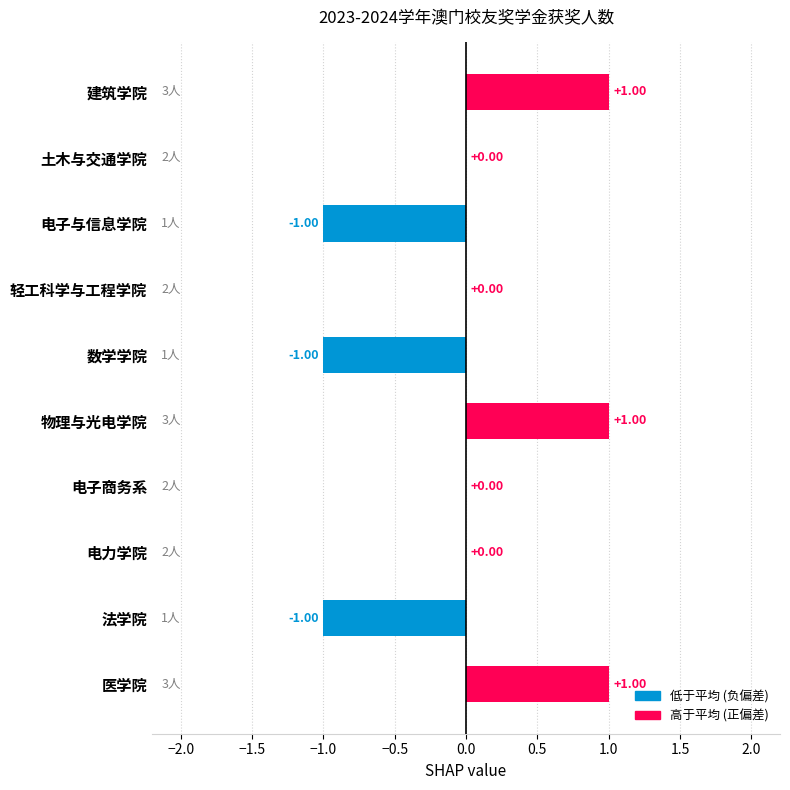

How many series are shown in this chart?

1